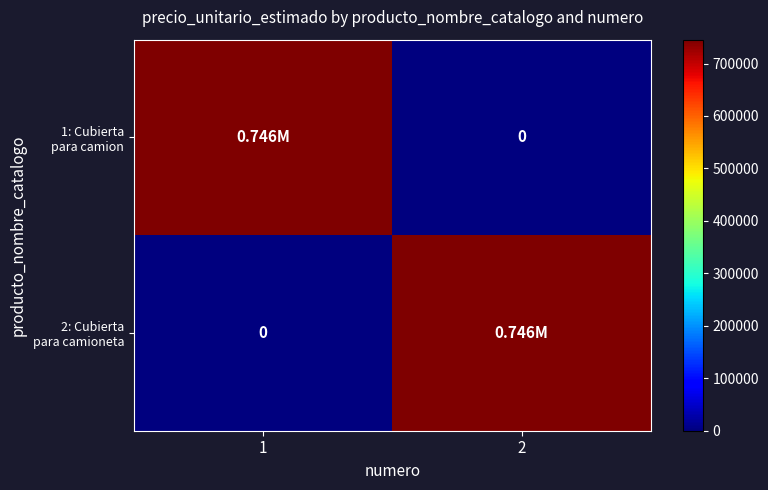

How many values in the 2: Cubierta para camioneta series are below 745525?

1